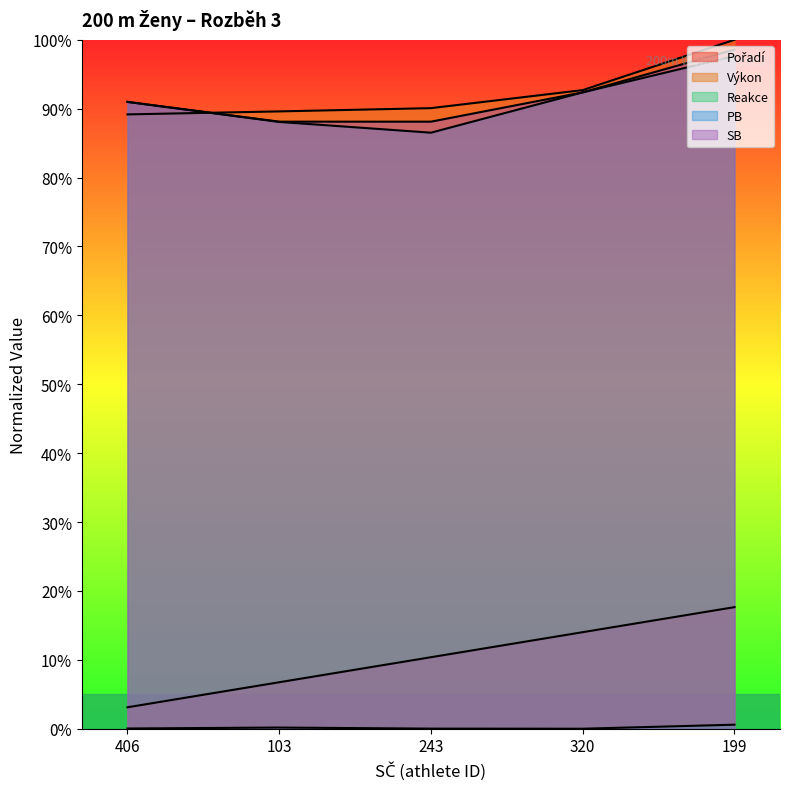

The value of PB at 406 is 45.4. True or false?

False